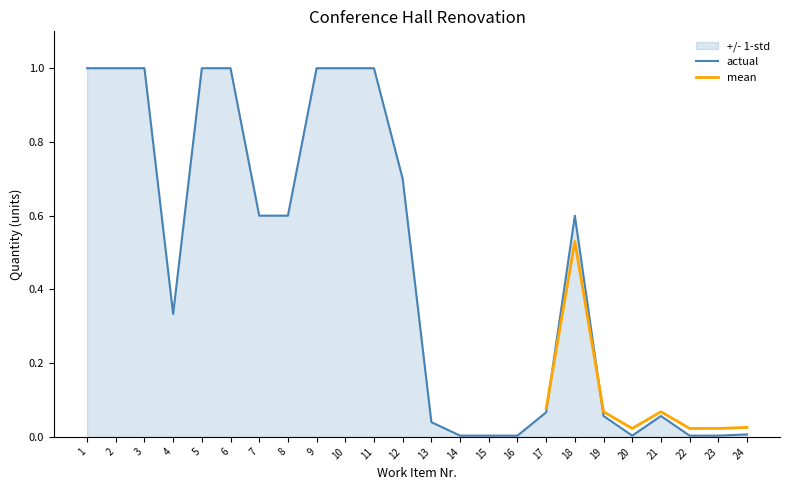

Where do actual and mean first cross each other?

17 and 18